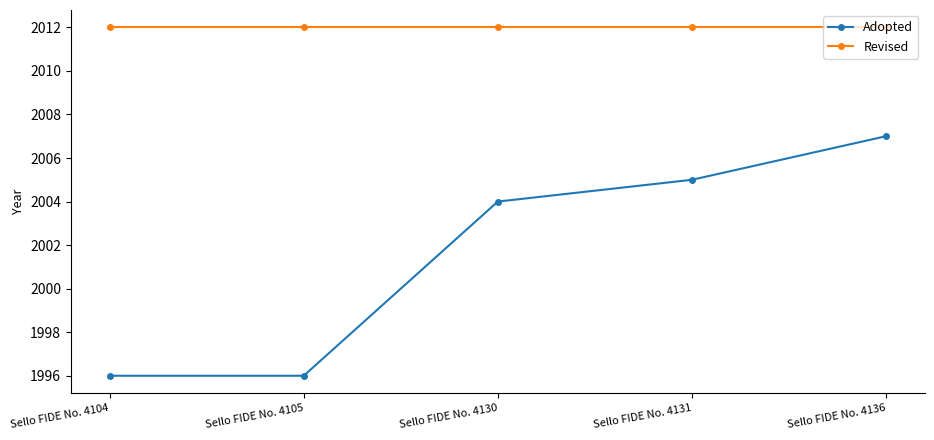

Count the number of data series in this chart.

2